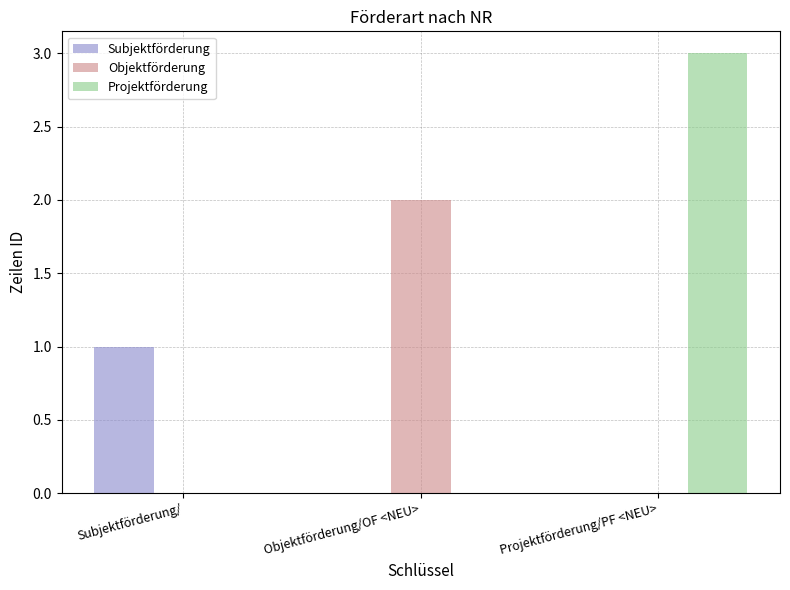

How many Objektförderung values are between 0 and 2?

3